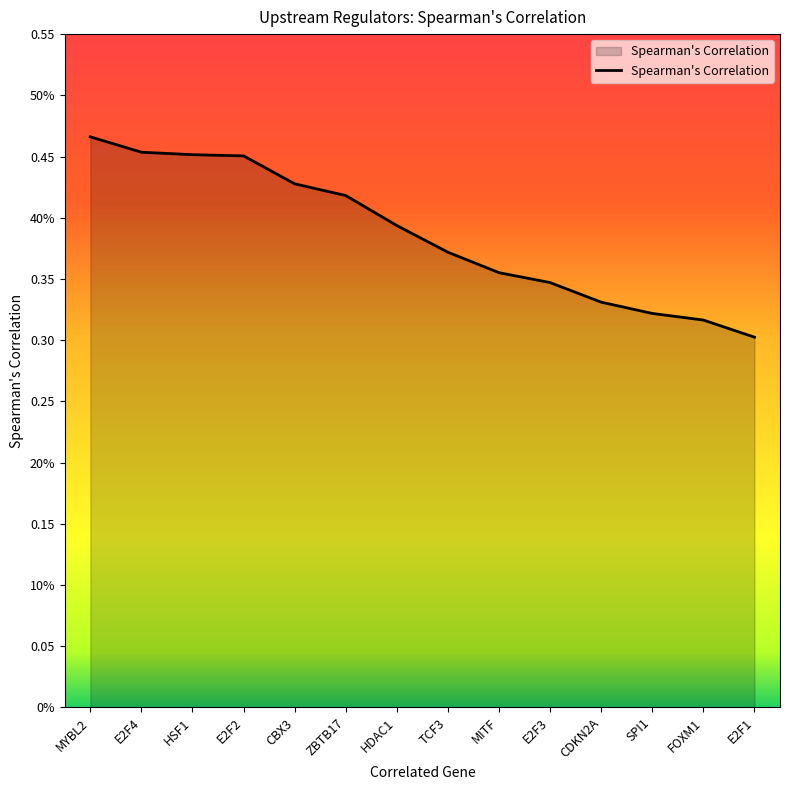

Does the chart display data point markers on the line(s)?

No